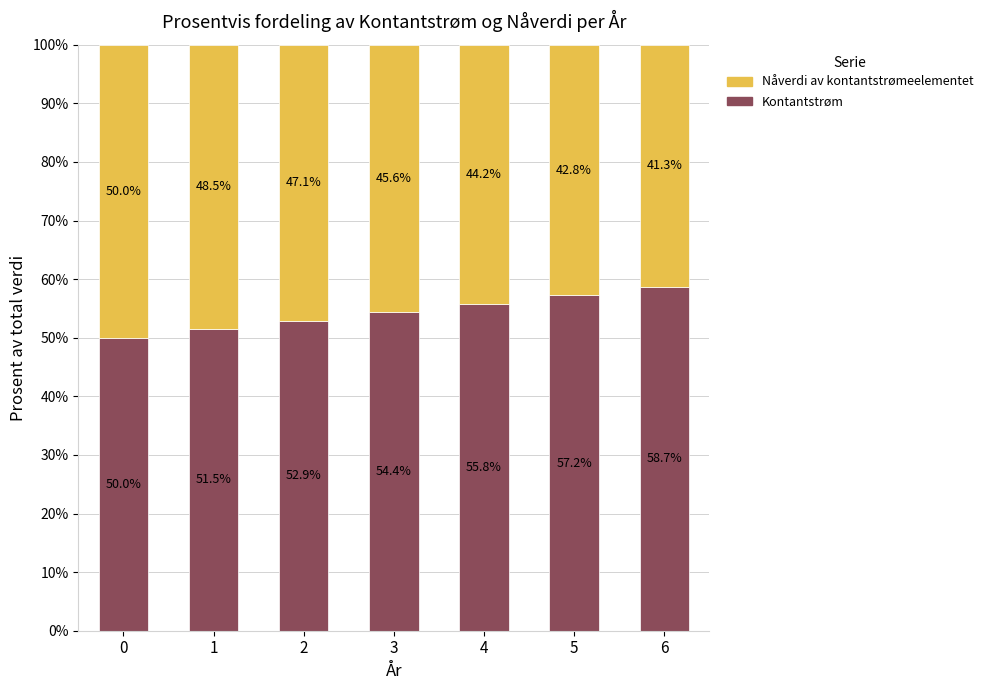

Where is Kontantstrøm nearest to the value 54?

3